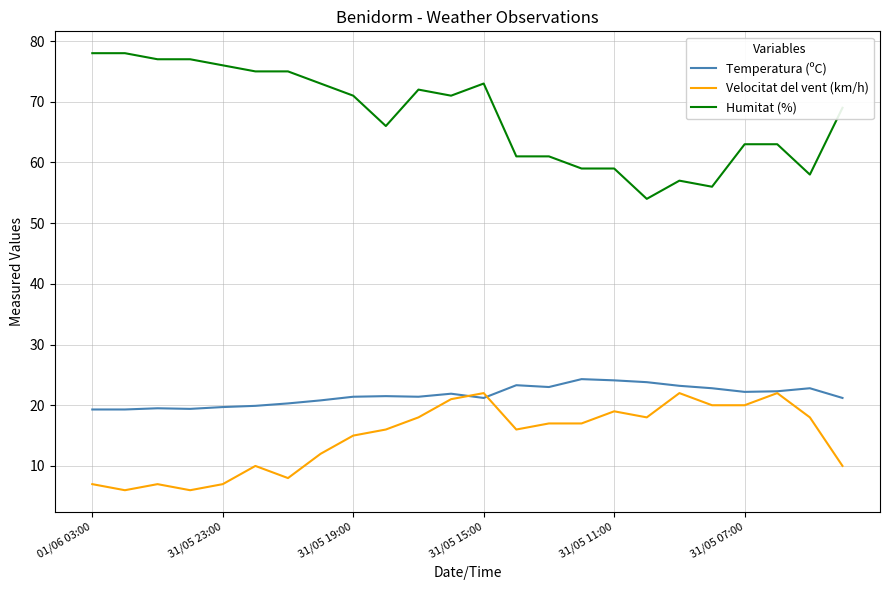

In Temperatura (ºC), how many points are higher than both neighbors (excluding endpoints)?

6